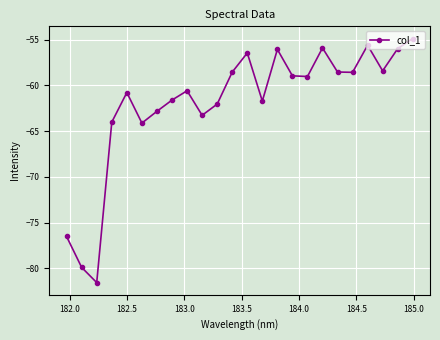

What is the value of the 10th point from the left?

-63.3